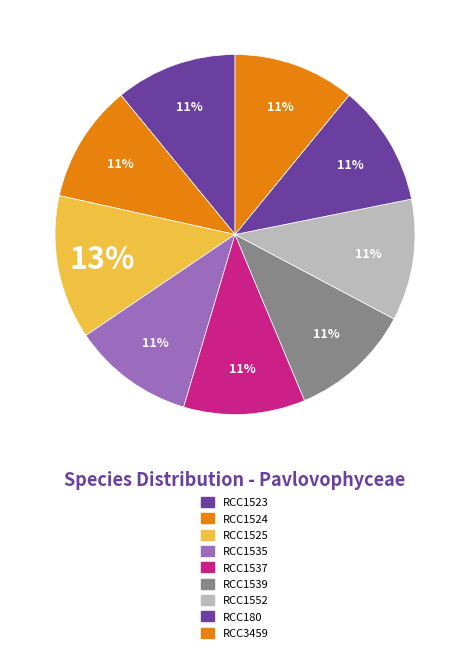

How many slices are in this pie chart?

9